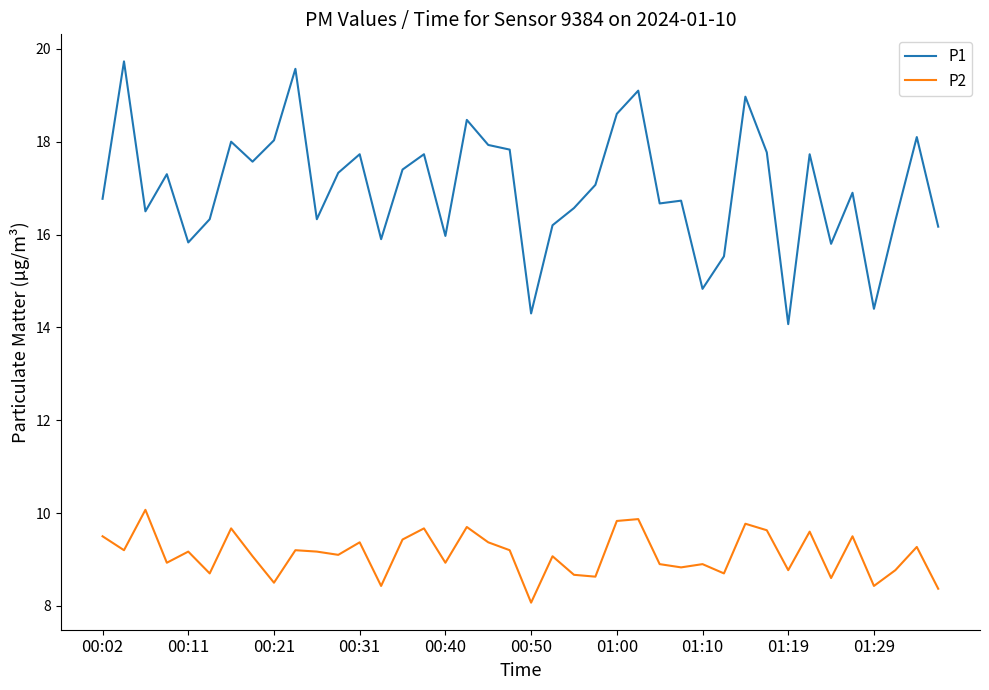

Rank the series by their maximum value, from highest to lowest.

P1, P2